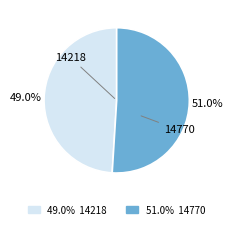

Which slice is the smallest?

14218